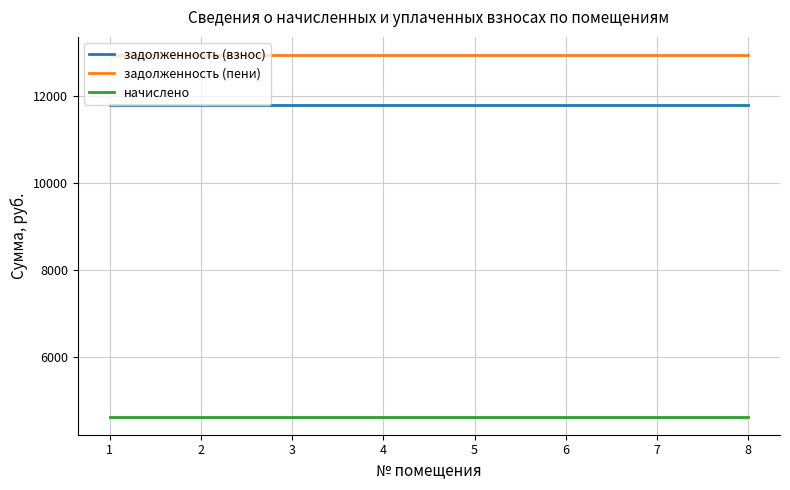

Read the начислено value at 6.

4619.5